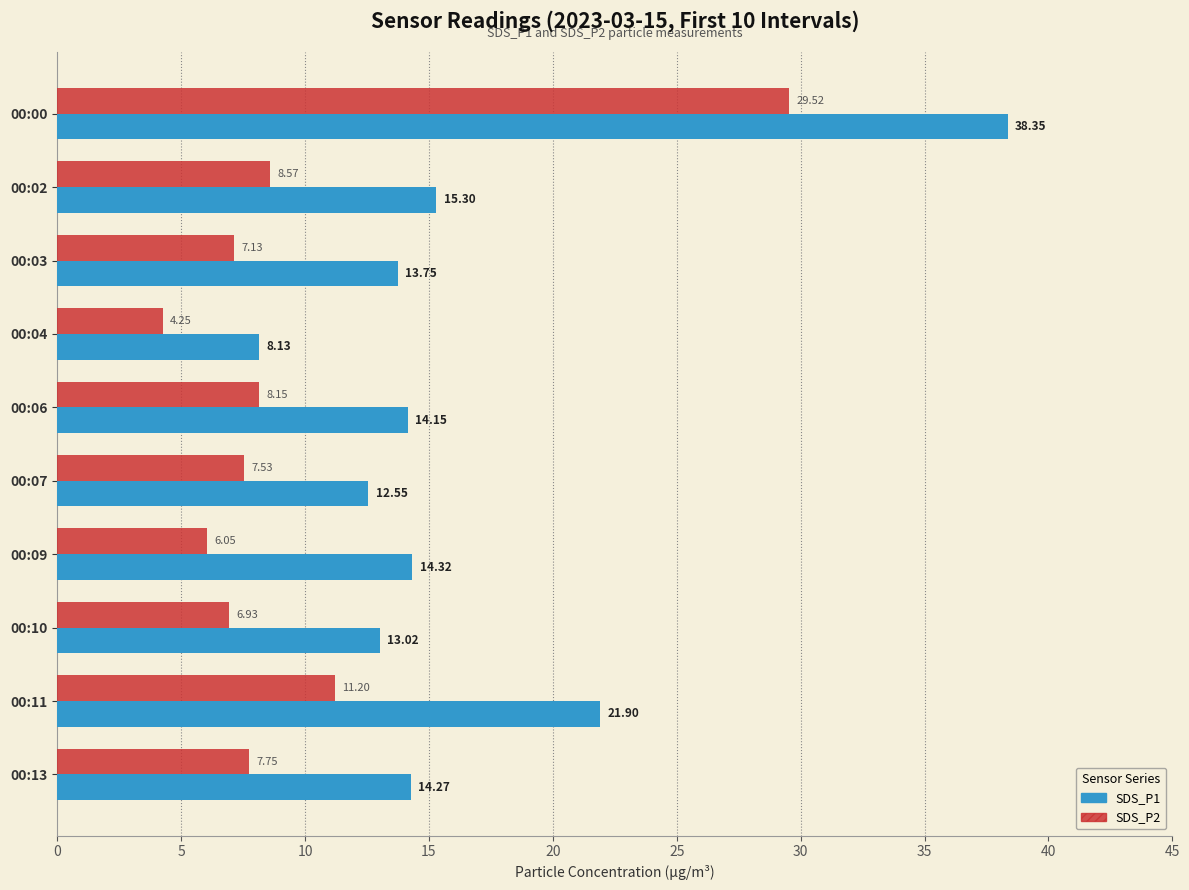

What is the maximum value shown in the chart?

38.4